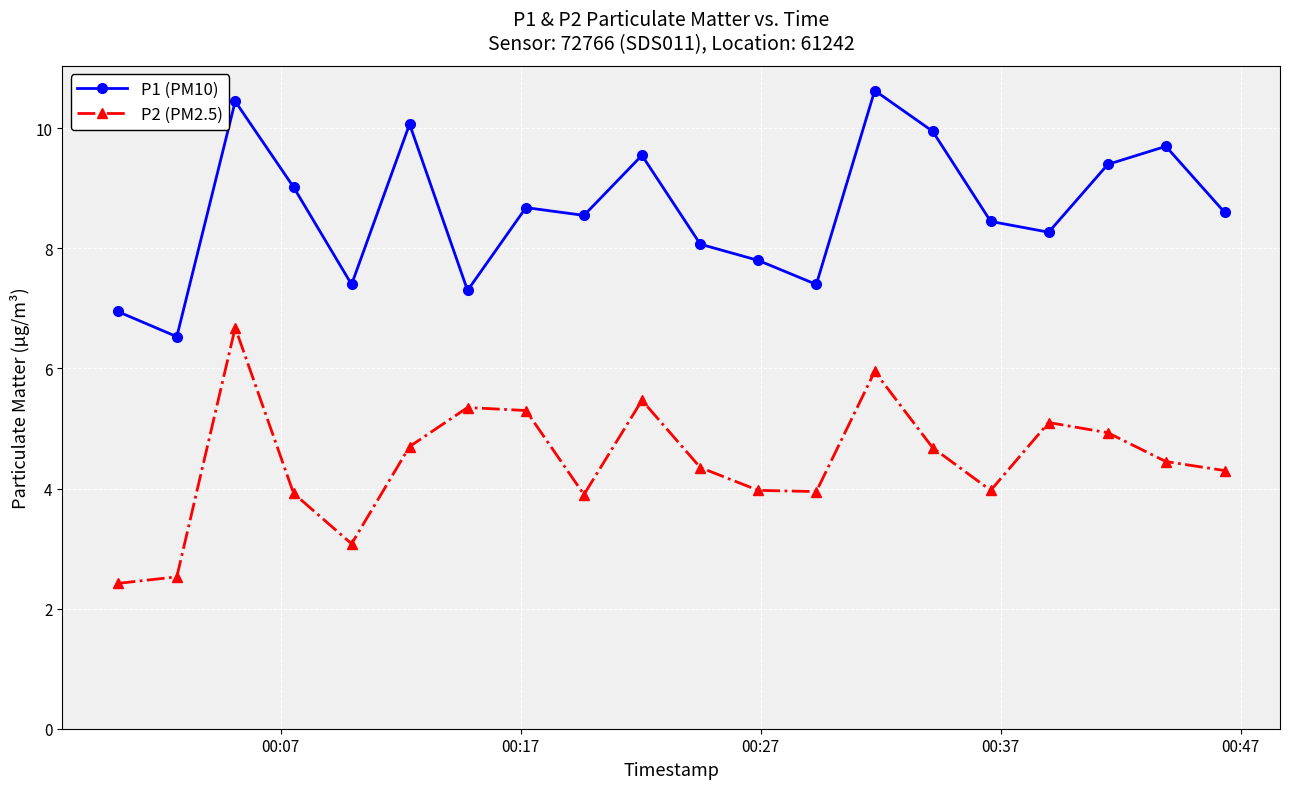

What is the difference between the maximum and minimum values in the P2 (PM2.5) series?

4.3